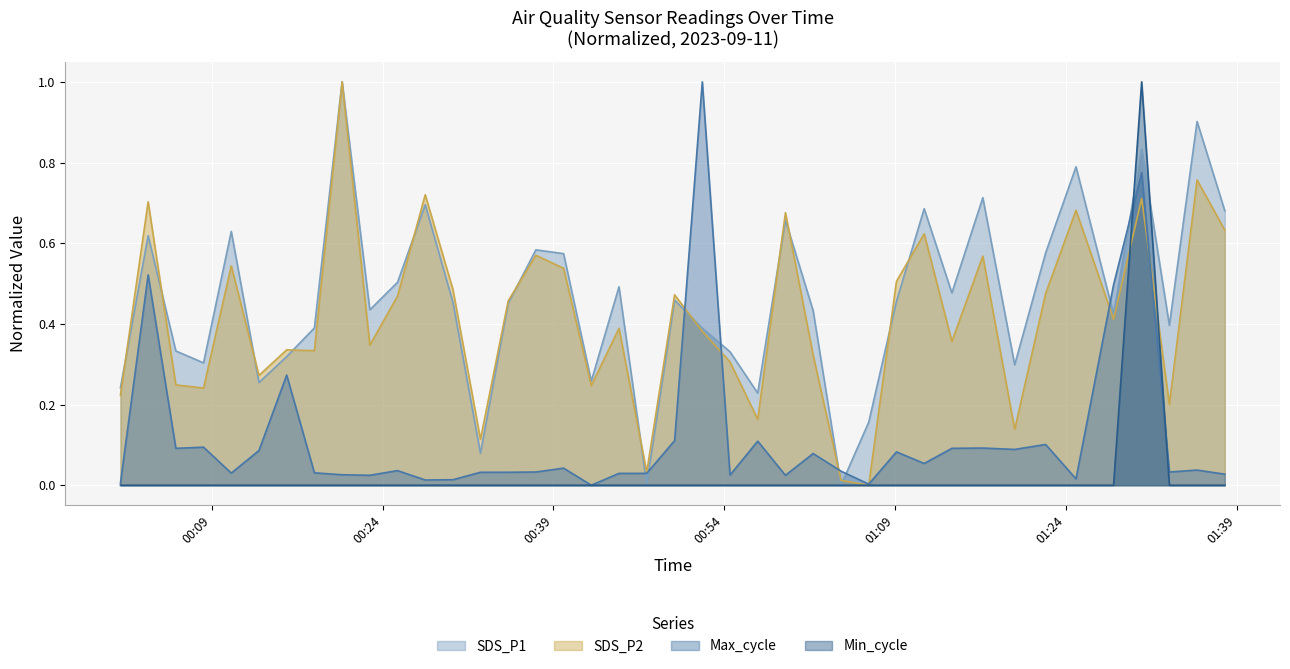

Which series has the widest spread of values?

SDS_P1